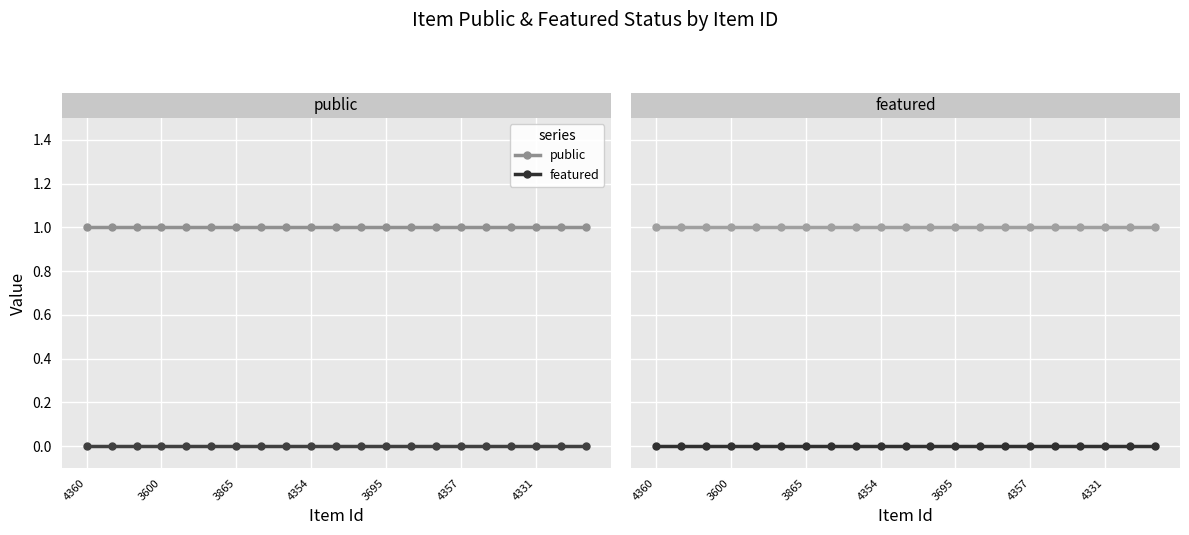

Reading left to right, extract all data points from this chart.

public: 1	1	1	1	1	1	1	1	1	1	1	1	1	1	1	1	1	1	1	1	1
featured: 0	0	0	0	0	0	0	0	0	0	0	0	0	0	0	0	0	0	0	0	0